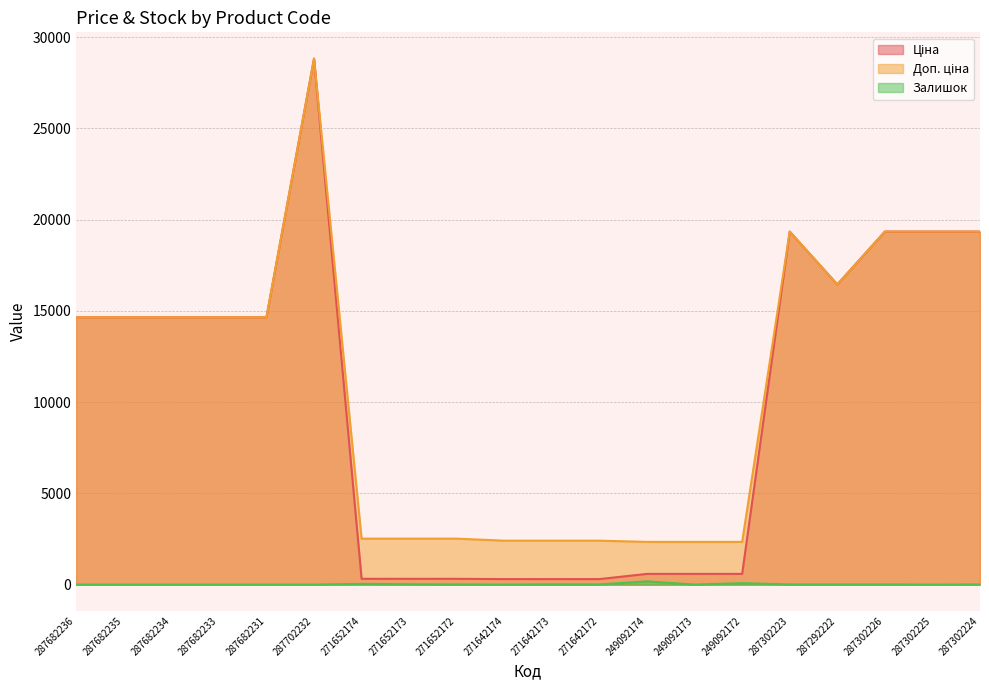

Which series has the largest range (max minus min)?

Ціна